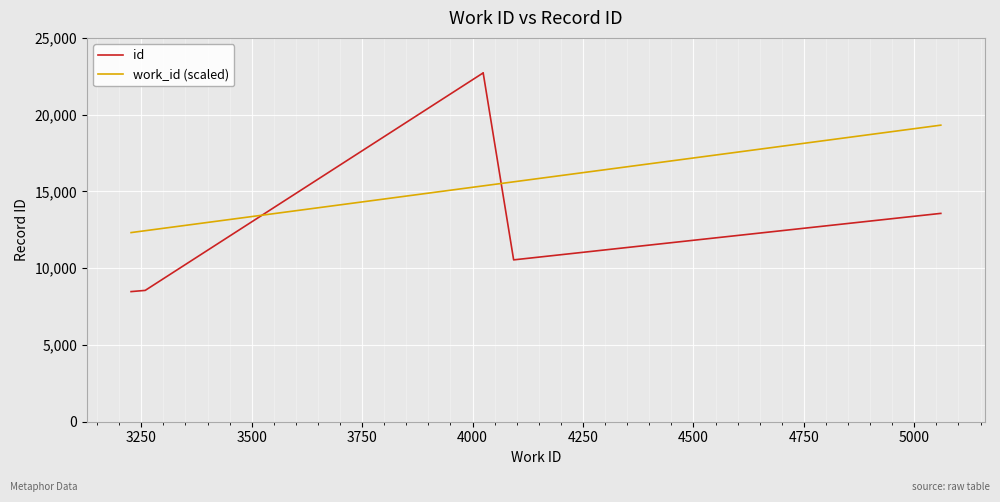

List the series in order of their overall mean, lowest first.

id, work_id (scaled)